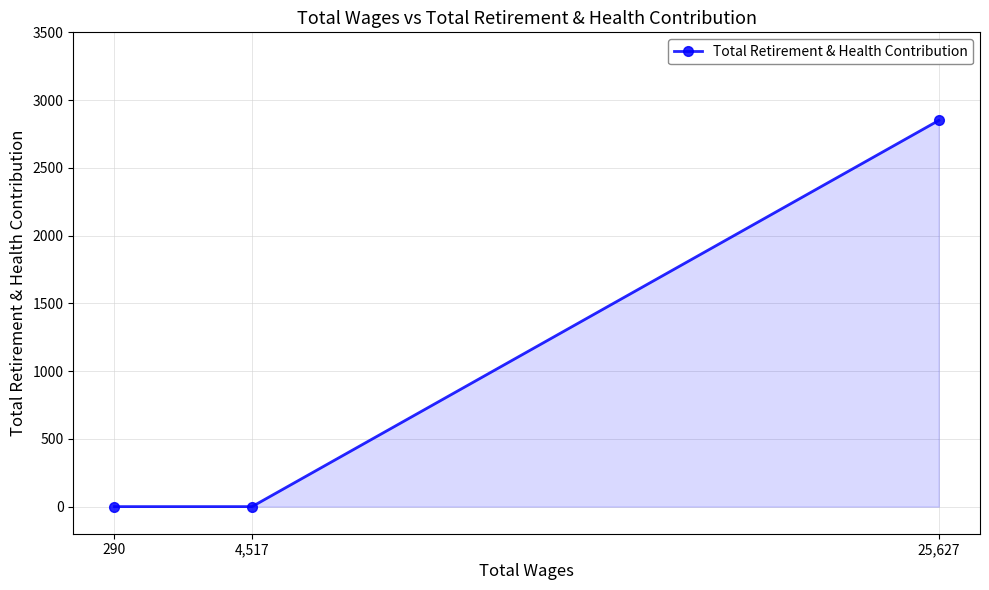

How many categories are shown in the chart?

3